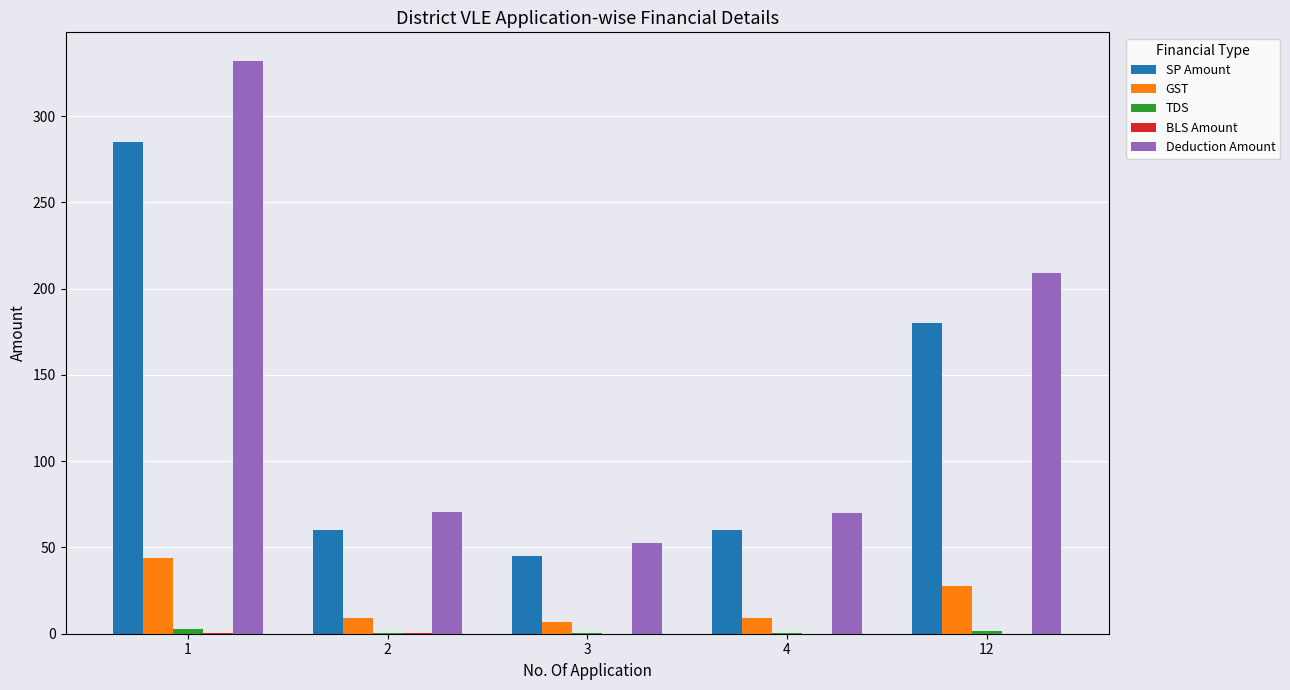

Is it true that GST equals 27.6 at 12?

True